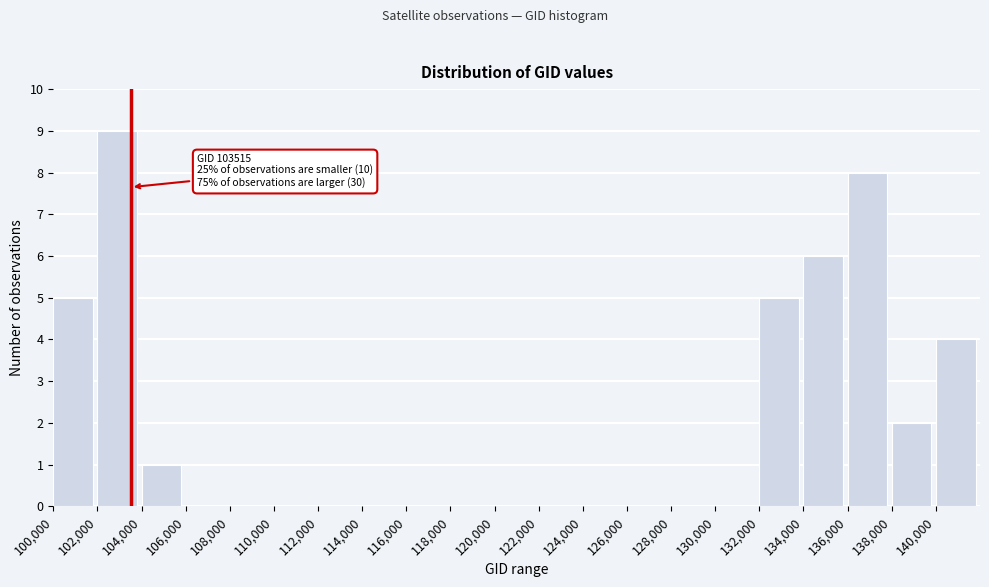

Which range on the x-axis has the tallest bar?

102000 to 104000